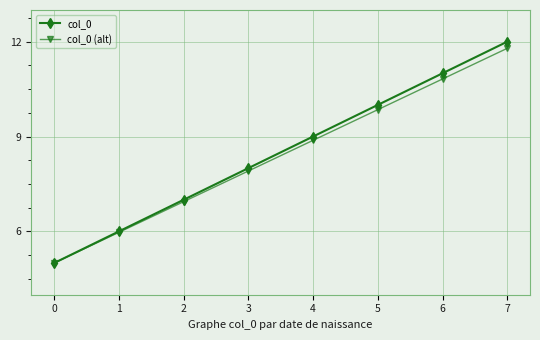

Is the value of col_0 (alt) at 7 greater than the value of col_0 at 5?

Yes